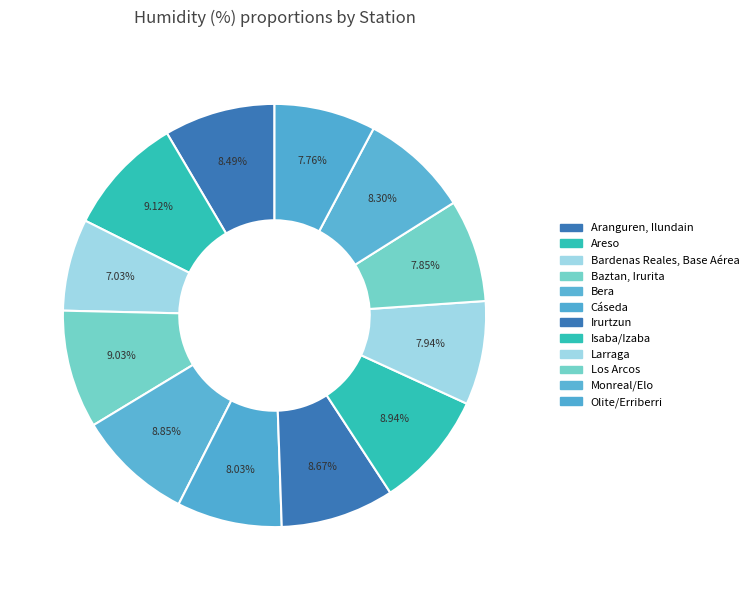

The Aranguren, Ilundain slice represents 15% of the pie. True or false?

False